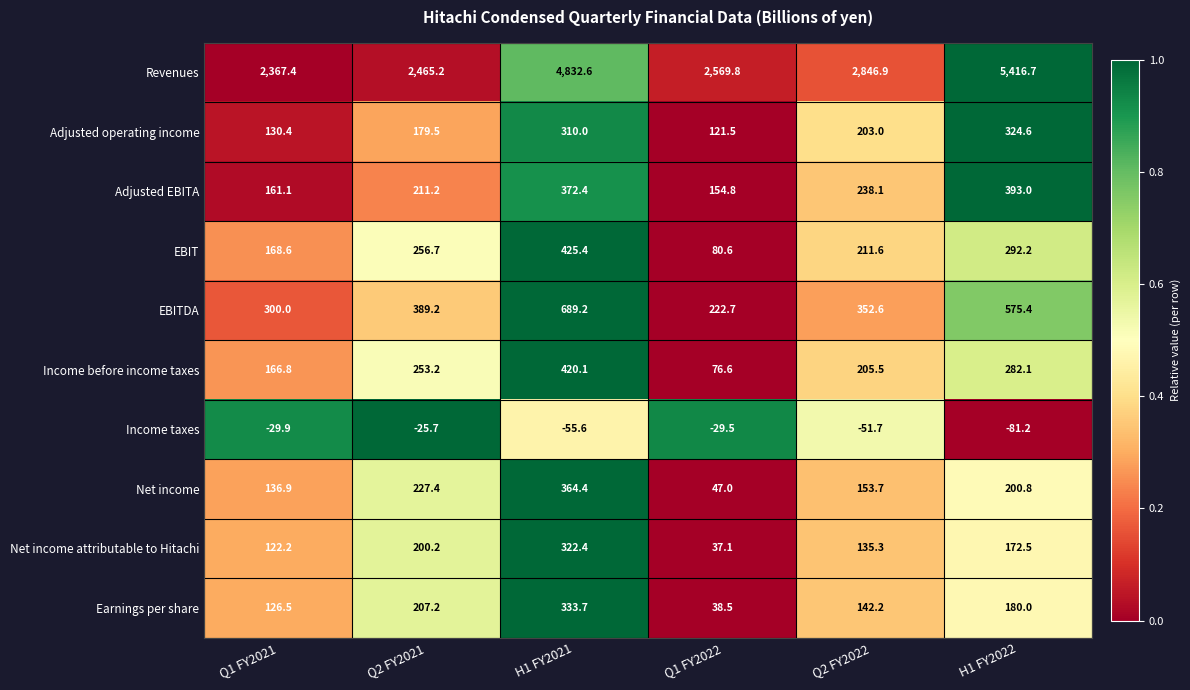

The value of Net income attributable to Hitachi at Q2 FY2022 is 41.8. True or false?

False